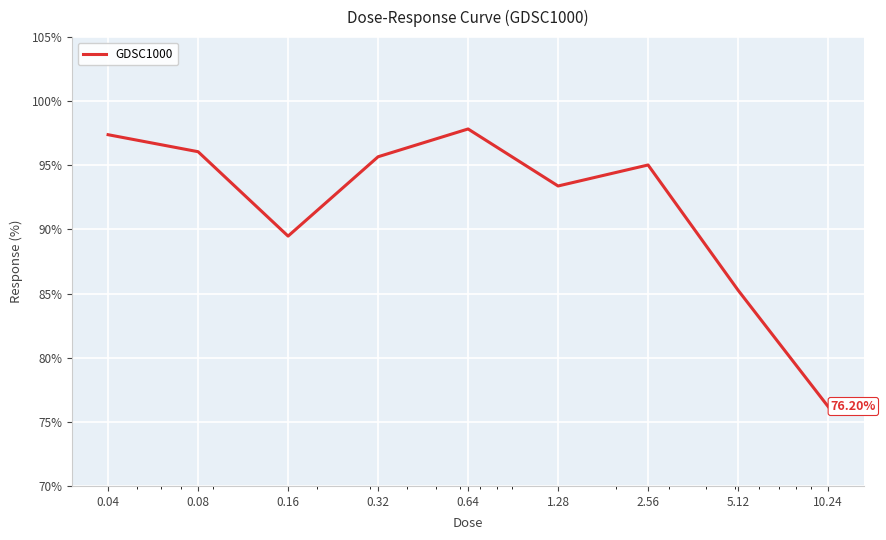

What is the difference between the maximum and minimum values?

21.6